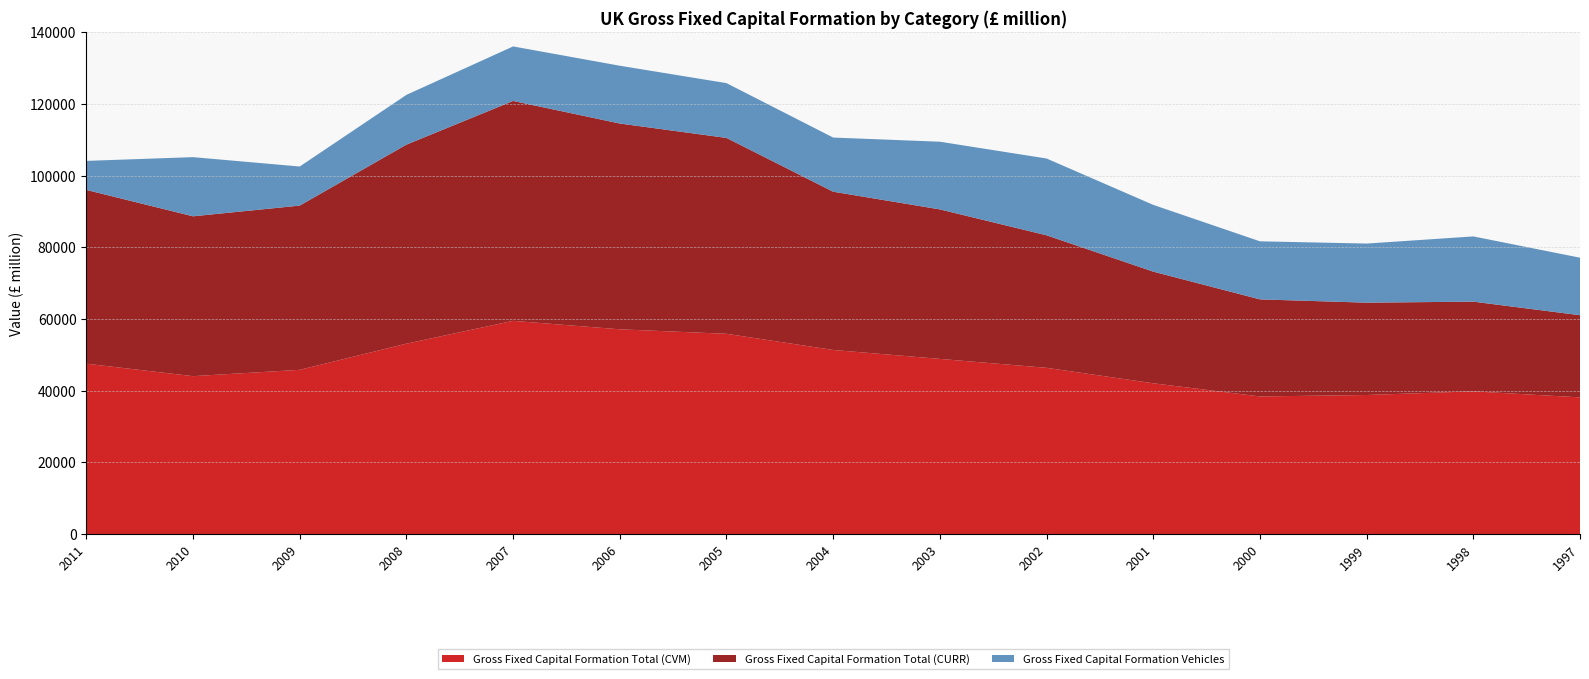

Reading right to left, extract all data points from this chart.

Gross Fixed Capital Formation Total (CVM): 38133	39818	38797	38392	42063	46381	48870	51366	55874	57123	59488	53121	45820	44054	47531
Gross Fixed Capital Formation Total (CURR): 22925	25028	25760	27085	31158	36977	41713	44151	54651	57419	61354	55527	45821	44601	48486
Gross Fixed Capital Formation Vehicles: 16049	18195	16490	16199	18625	21423	18881	15108	15285	16123	15206	13884	10903	16505	8099